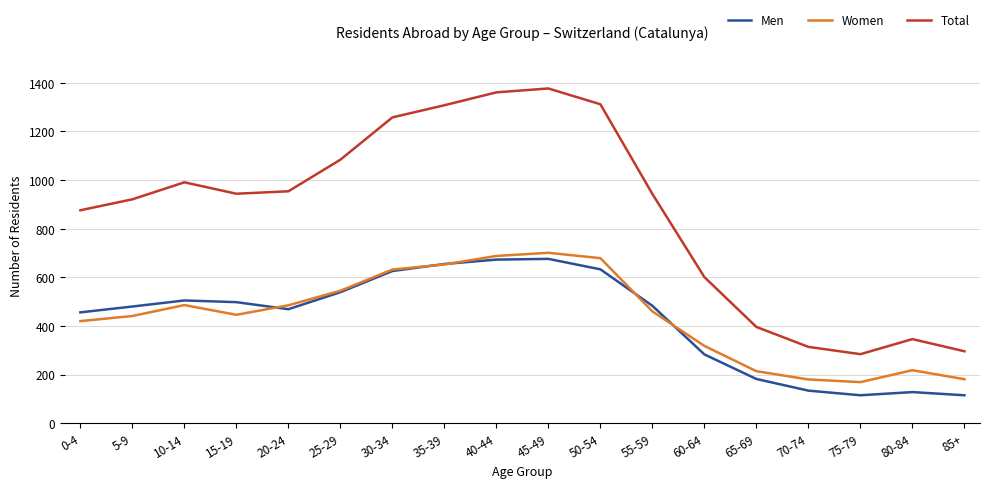

True or false: Total and Men intersect in this chart.

False